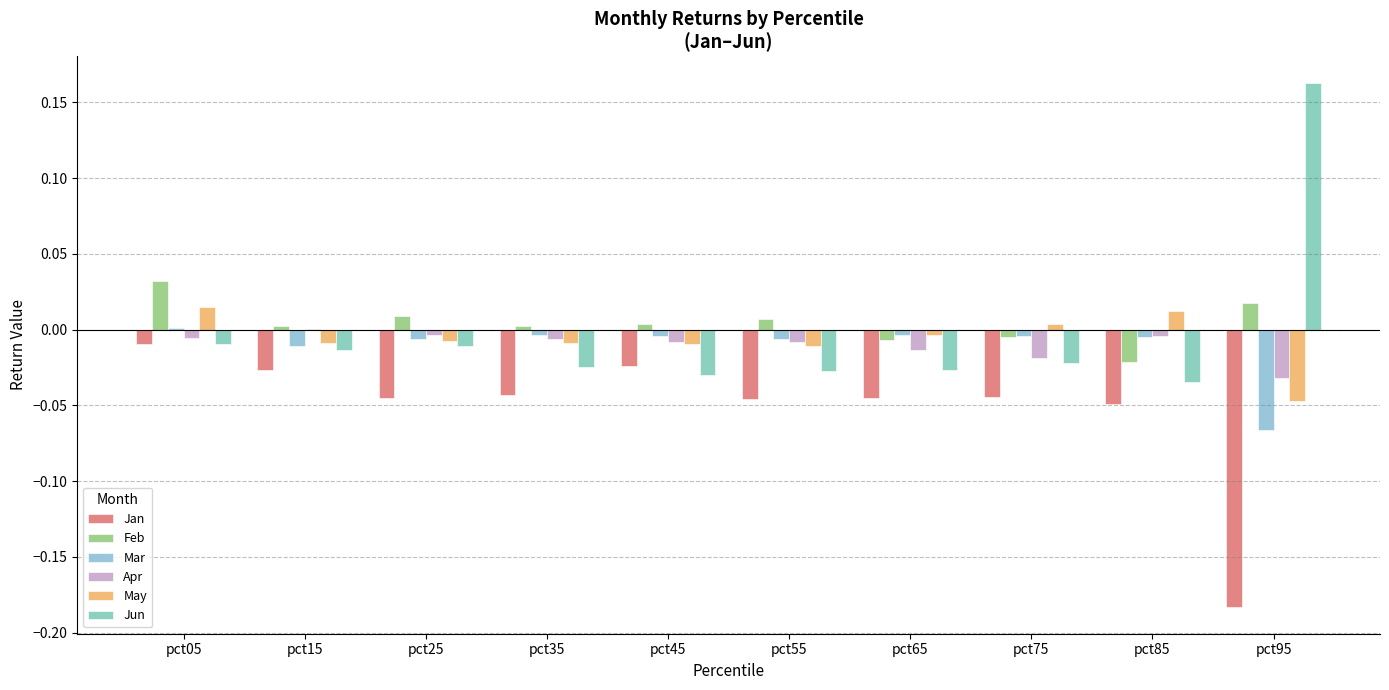

Between pct05 and pct55, which series saw the biggest shift?

Jan